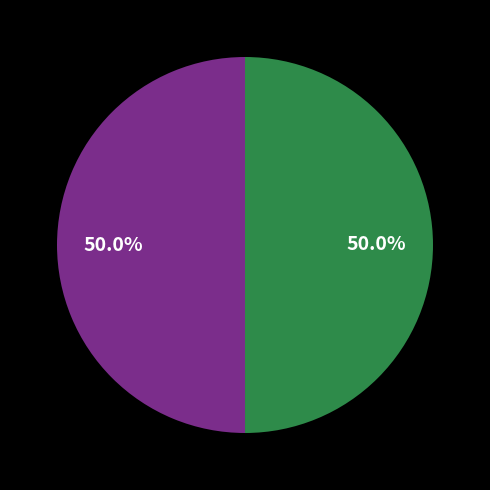

How many segments does this pie chart have?

2